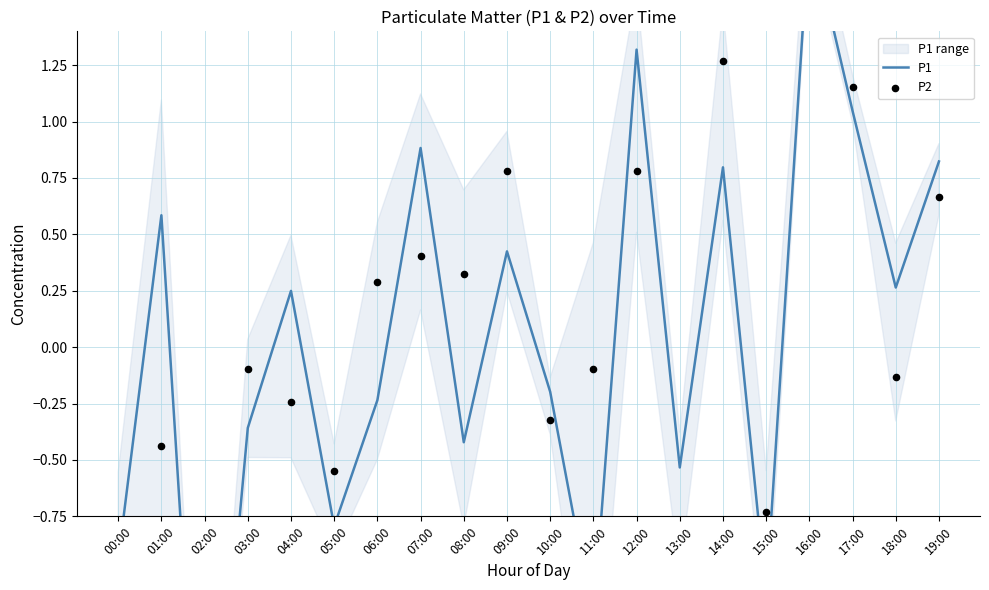

Which series has the widest spread of Y values?

P2